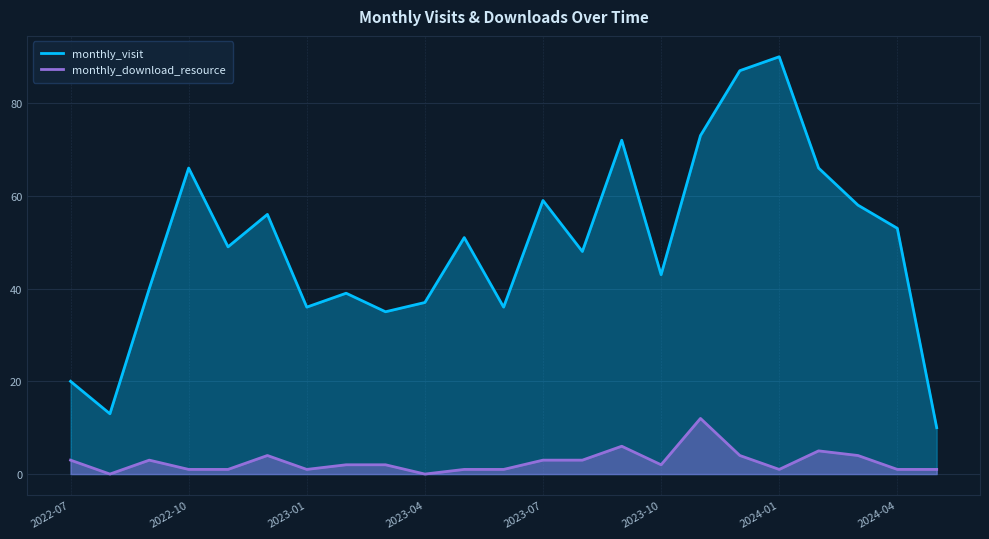

Is the value of monthly_download_resource at 2023-04 greater than the value of monthly_visit at 2023-04?

No